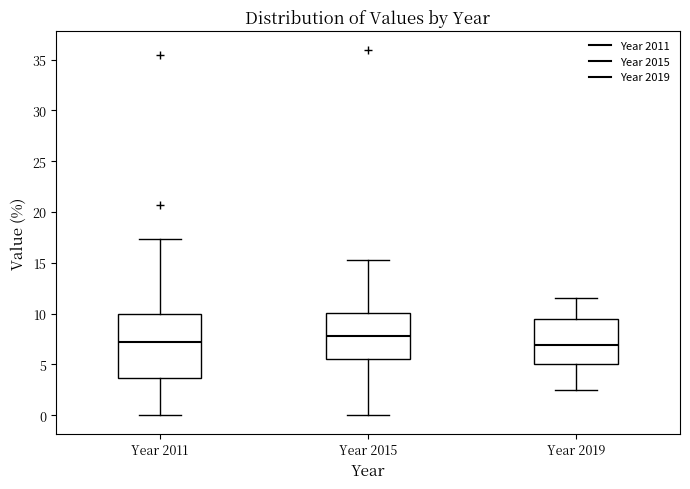

Where is the lower edge of the box for Year 2015 on the y-axis? The values are not printed on the chart, so give them approximately, as read against the axis.

5.5